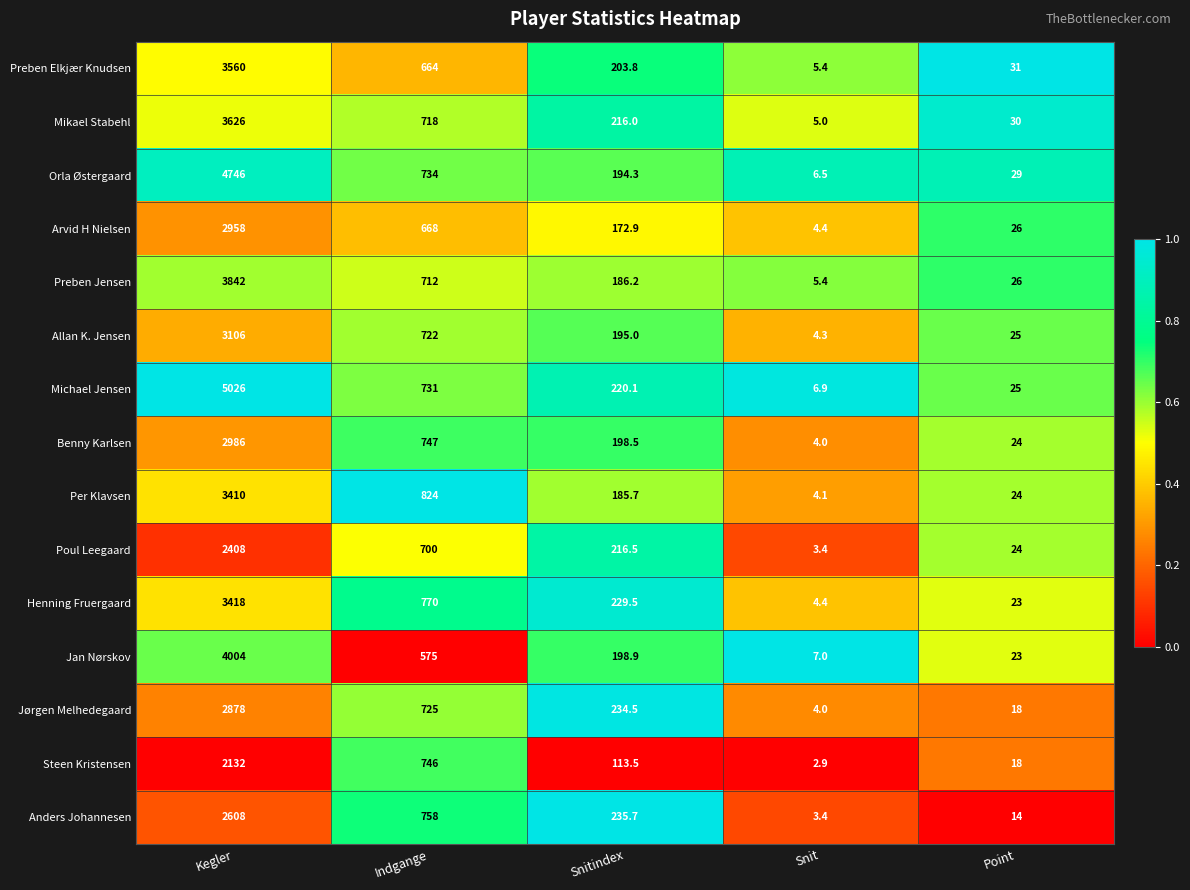

List the series in order of their peak value, highest first.

Michael Jensen, Orla Østergaard, Jan Nørskov, Preben Jensen, Mikael Stabehl, Preben Elkjær Knudsen, Henning Fruergaard, Per Klavsen, Allan K. Jensen, Benny Karlsen, Arvid H Nielsen, Jørgen Melhedegaard, Anders Johannesen, Poul Leegaard, Steen Kristensen